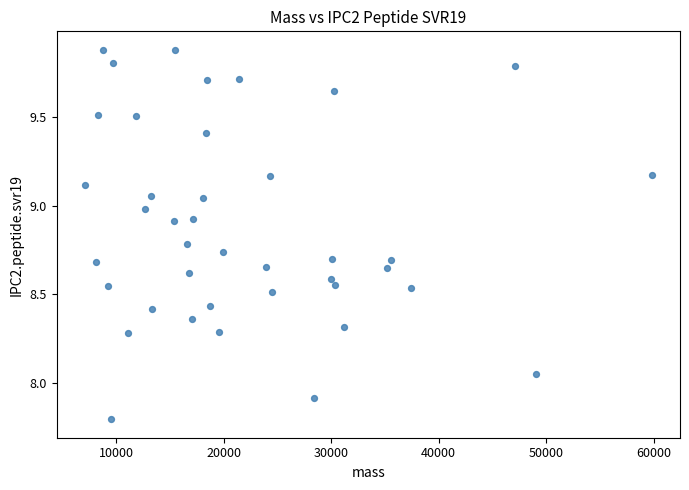

What is the range of X values (max minus min)?

52717.3